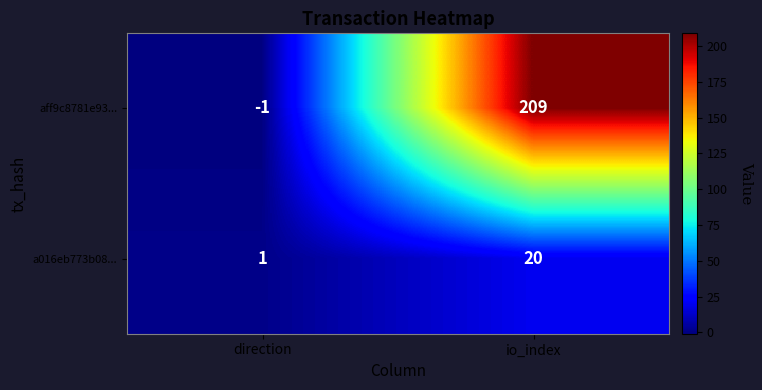

How many negative values does the aff9c8781e93... series have?

1